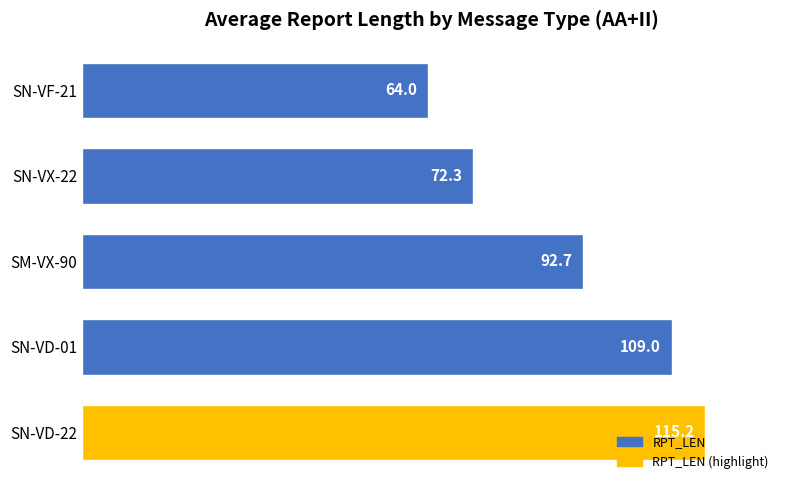

Rank the categories by value from highest to lowest.

SN-VD-22, SN-VD-01, SM-VX-90, SN-VX-22, SN-VF-21